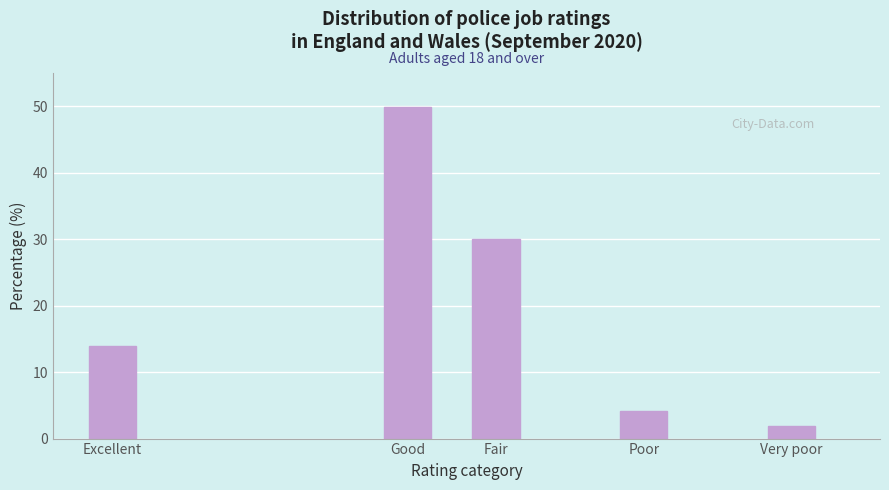

Reading left to right, transcribe all the data shown in this chart.

Excellent=14.0	Good=49.9	Fair=30.0	Poor=4.2	Very poor=1.9